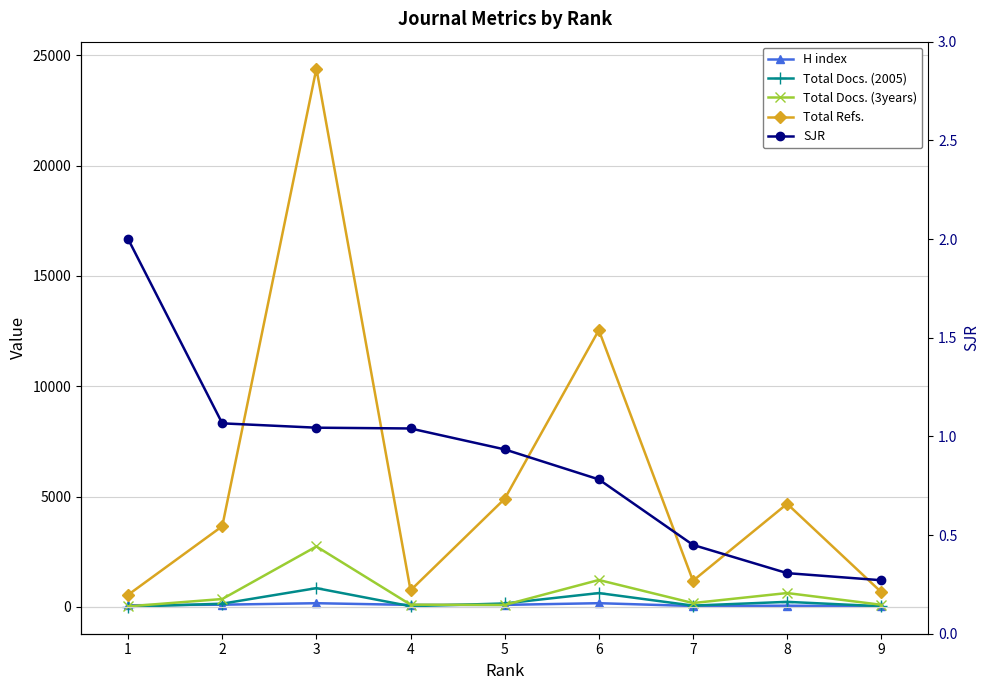

What is the maximum value for H index?

168.0